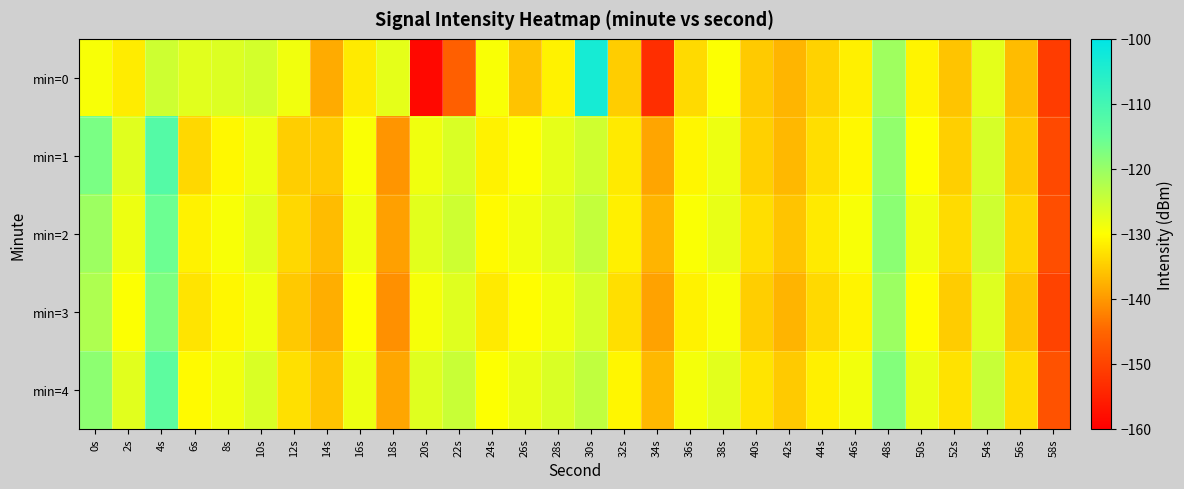

Rank the series at 12s from highest to lowest value.

min=0, min=4, min=2, min=1, min=3